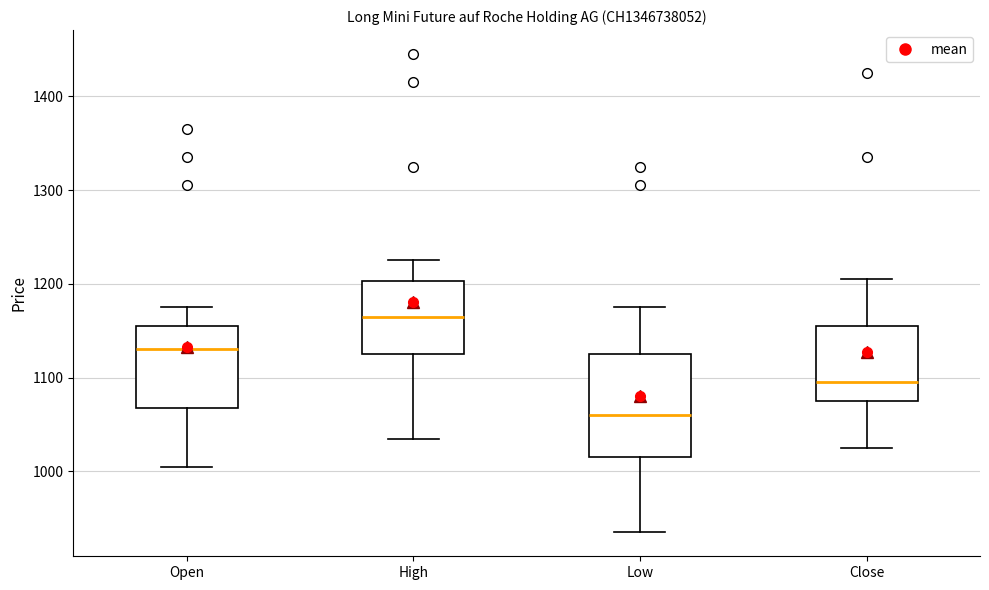

Comparing the boxes themselves (not the whiskers), which one is the tallest?

Low